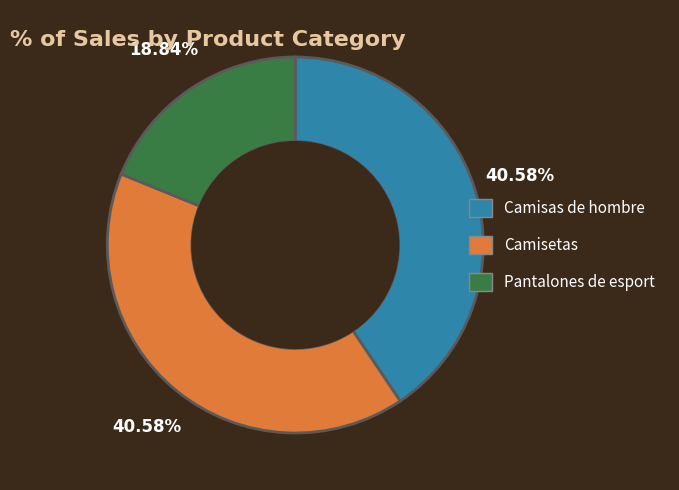

Approximately how many times larger is the value at Camisas de hombre compared to Camisetas?

1.0